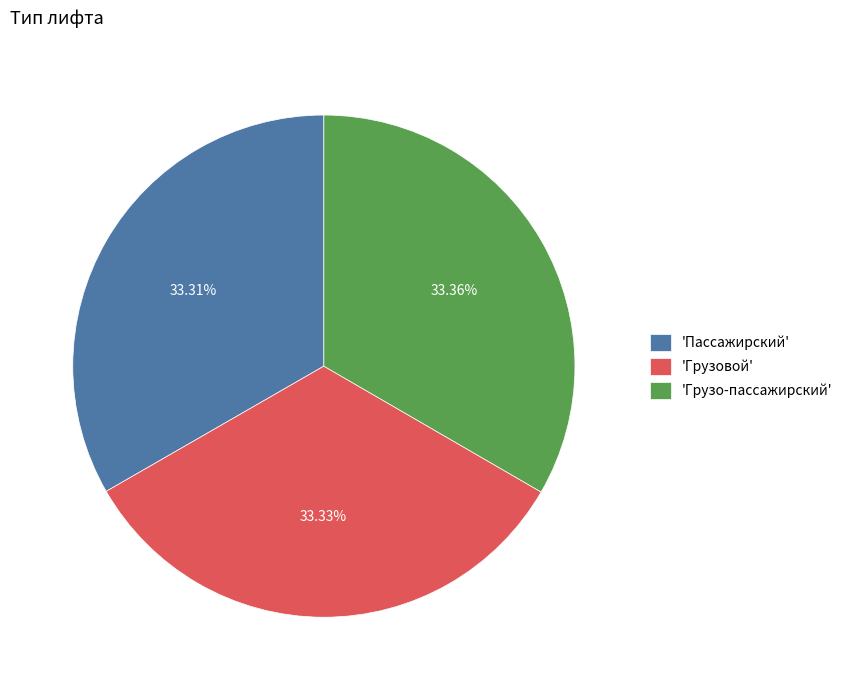

Approximately how many times larger is the value at 'Грузовой' compared to 'Пассажирский'?

1.0